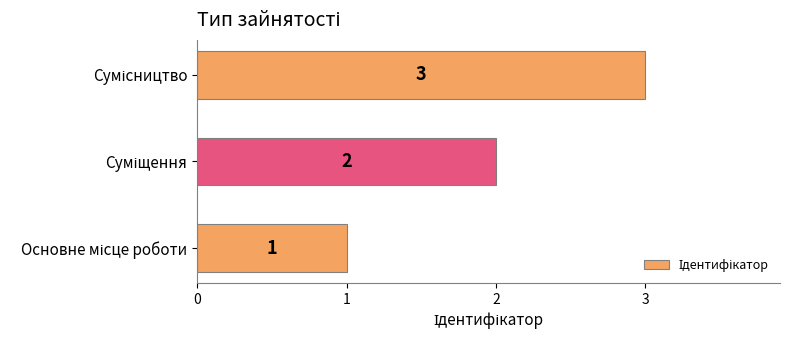

Count the values in the range 1 to 3.

3